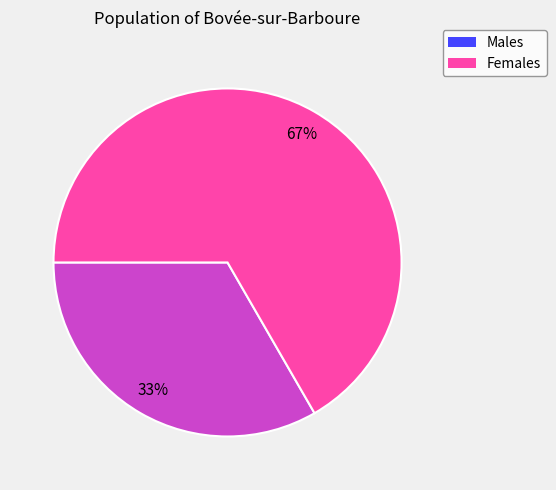

Approximately how many times larger is the value at Females compared to Males?

2.0